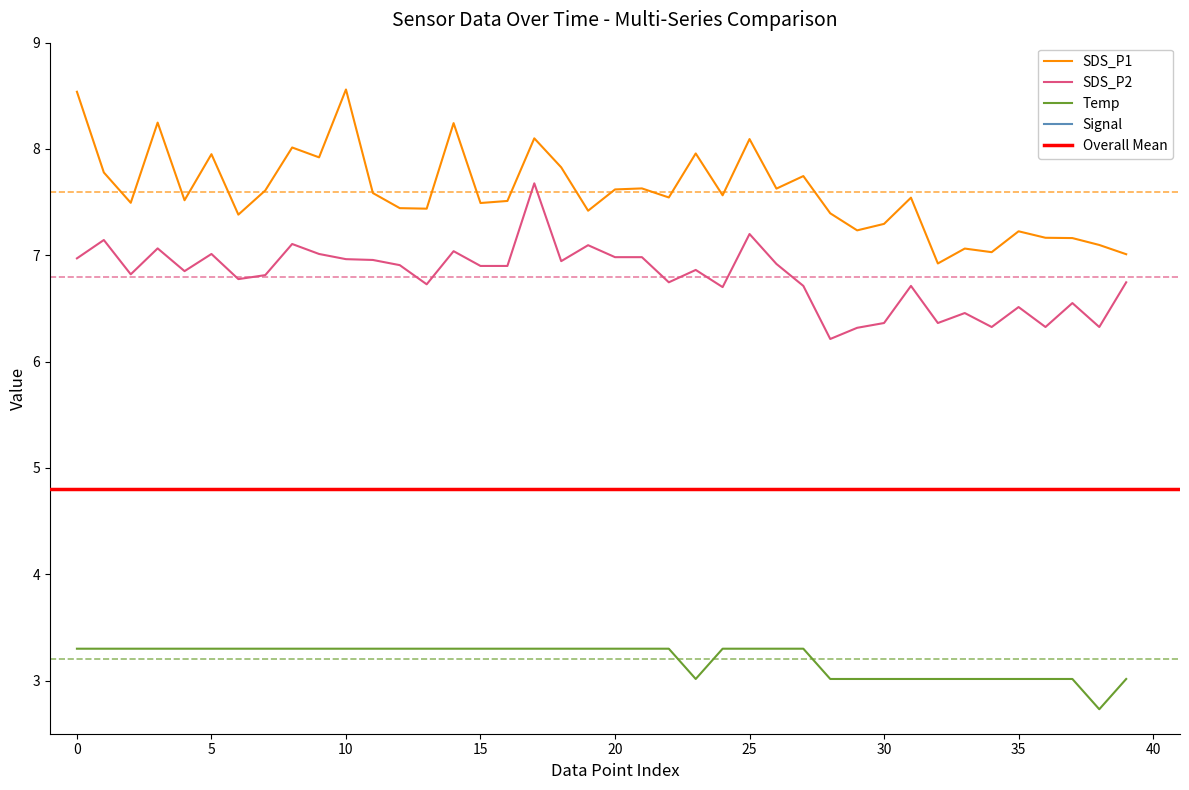

True or false: Temp and SDS_P1 cross at least once.

False